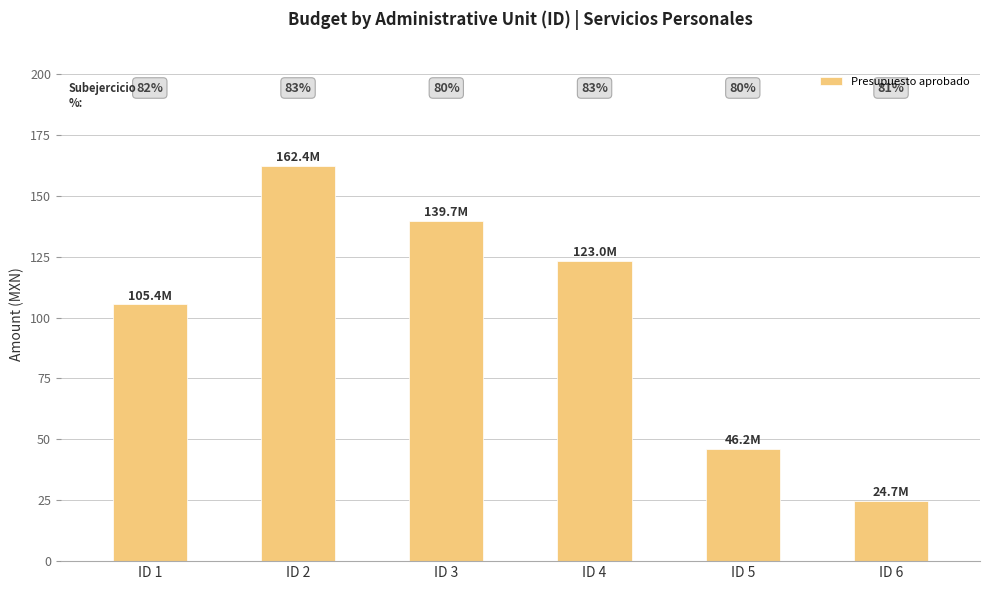

Which label corresponds to the smallest value in the chart?

ID 6